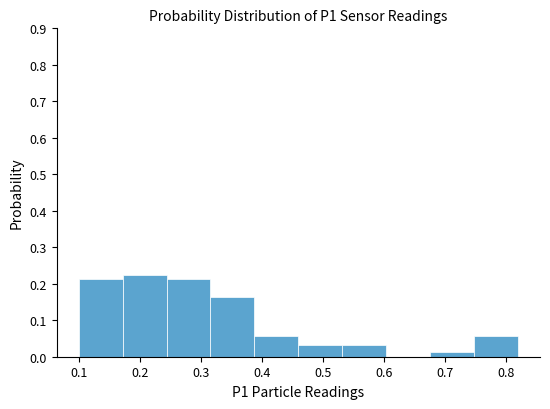

Reading left to right, list every bar in this chart as the range it spans on the x-axis followed by its height. Neither the bar edges nor the heights are printed on the chart, so give them approximately, as read against the axes.

0.100 to 0.172: 0.21
0.172 to 0.244: 0.23
0.244 to 0.316: 0.21
0.316 to 0.388: 0.16
0.388 to 0.460: 0.06
0.460 to 0.532: 0.03
0.532 to 0.604: 0.03
0.604 to 0.676: 0
0.676 to 0.748: 0.01
0.748 to 0.820: 0.06